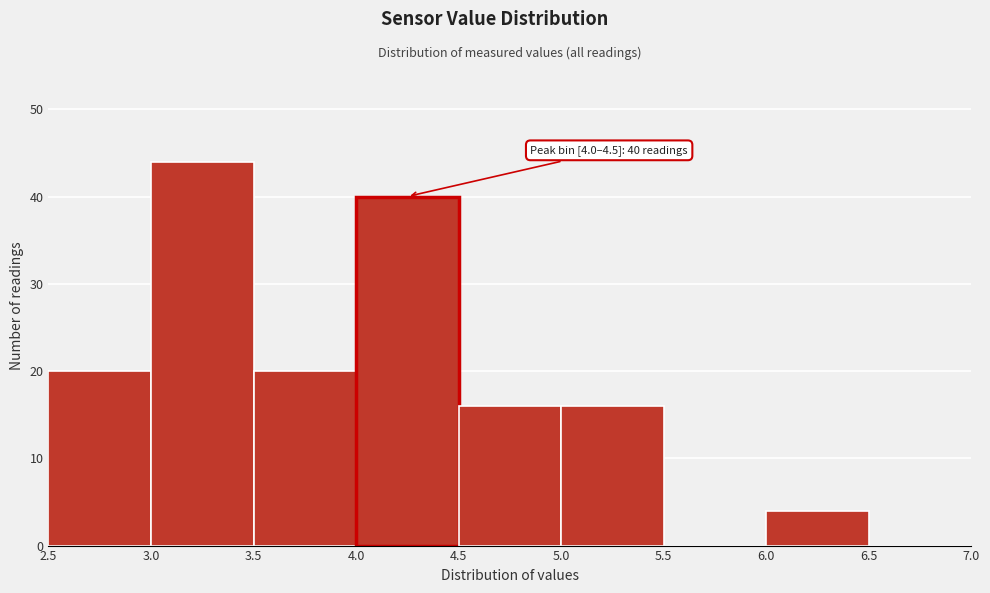

Over which range of the x-axis is the bar tallest?

3.0 to 3.5